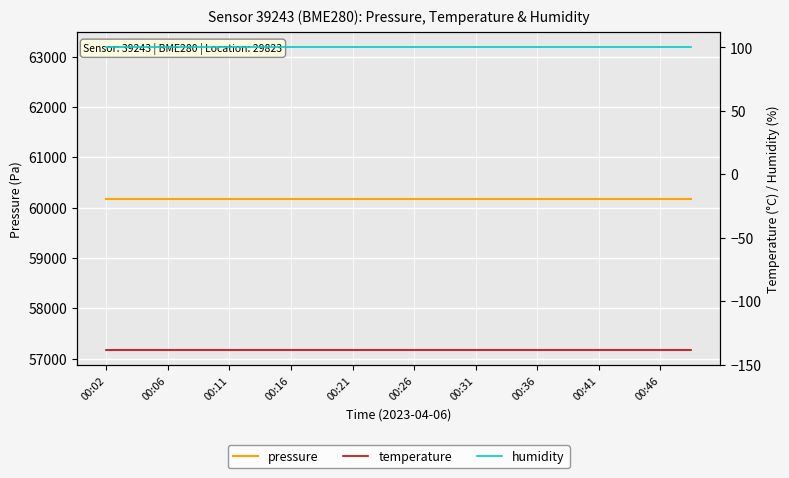

At which category is the sum across all series the highest?

00:02